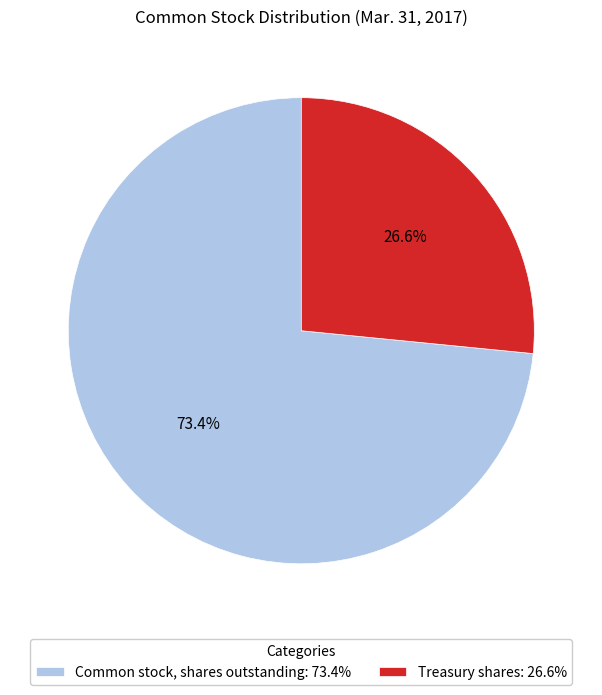

Does Common stock, shares outstanding represent more than half of the total?

Yes